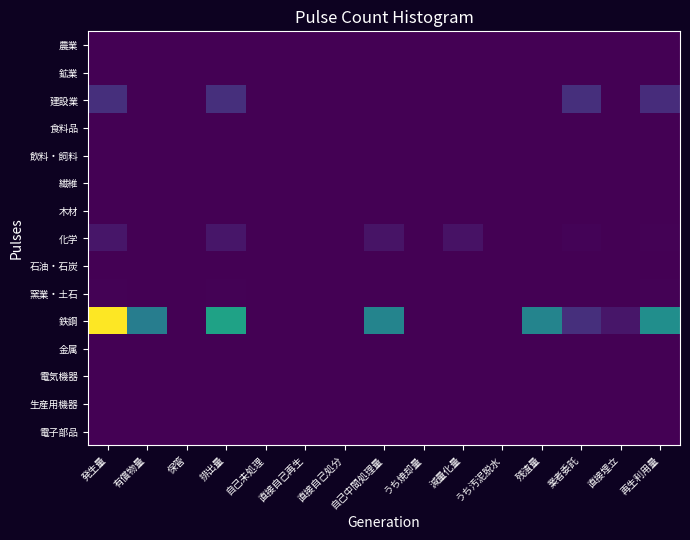

Reading right to left, list all the values displayed in this chart.

農業: 再生利用量=0.0	直接埋立=0.0	業者委託=0.0	残渣量=0.0	うち汚泥脱水=0.0	減量化量=0.0	うち焼却量=0.0	自己中間処理量=0.0	直接自己処分=0.0	直接自己再生=0.0	自己未処理=6.3	排出量=6.3	保管=0.0	有償物量=0.0	発生量=6.3
鉱業: 再生利用量=0.0	直接埋立=0.0	業者委託=0.0	残渣量=0.0	うち汚泥脱水=0.0	減量化量=0.0	うち焼却量=0.0	自己中間処理量=0.0	直接自己処分=0.0	直接自己再生=0.0	自己未処理=0.0	排出量=0.0	保管=0.0	有償物量=0.0	発生量=0.0
建設業: 再生利用量=214.1	直接埋立=4.3	業者委託=223.7	残渣量=2.3	うち汚泥脱水=0.0	減量化量=0.2	うち焼却量=0.0	自己中間処理量=2.6	直接自己処分=0.0	直接自己再生=0.0	自己未処理=0.0	排出量=226.2	保管=0.0	有償物量=0.0	発生量=226.2
食料品: 再生利用量=1.8	直接埋立=0.0	業者委託=2.3	残渣量=0.0	うち汚泥脱水=0.0	減量化量=0.0	うち焼却量=0.0	自己中間処理量=0.0	直接自己処分=0.0	直接自己再生=0.0	自己未処理=0.0	排出量=2.3	保管=0.0	有償物量=0.0	発生量=2.3
飲料・飼料: 再生利用量=0.0	直接埋立=0.0	業者委託=0.0	残渣量=0.0	うち汚泥脱水=0.0	減量化量=0.0	うち焼却量=0.0	自己中間処理量=0.0	直接自己処分=0.0	直接自己再生=0.0	自己未処理=0.0	排出量=0.0	保管=0.0	有償物量=0.0	発生量=0.0
繊維: 再生利用量=0.6	直接埋立=0.0	業者委託=0.6	残渣量=0.6	うち汚泥脱水=0.0	減量化量=5.1	うち焼却量=0.0	自己中間処理量=5.7	直接自己処分=0.0	直接自己再生=0.0	自己未処理=0.0	排出量=5.7	保管=0.0	有償物量=0.0	発生量=5.7
木材: 再生利用量=0.2	直接埋立=0.0	業者委託=0.3	残渣量=0.0	うち汚泥脱水=0.0	減量化量=0.0	うち焼却量=0.0	自己中間処理量=0.0	直接自己処分=0.0	直接自己再生=0.0	自己未処理=0.0	排出量=0.3	保管=0.0	有償物量=0.0	発生量=0.3
化学: 再生利用量=6.9	直接埋立=0.4	業者委託=16.6	残渣量=2.0	うち汚泥脱水=0.0	減量化量=83.0	うち焼却量=0.0	自己中間処理量=85.0	直接自己処分=0.0	直接自己再生=0.0	自己未処理=1.5	排出量=101.1	保管=0.0	有償物量=0.0	発生量=101.1
石油・石炭: 再生利用量=0.8	直接埋立=0.0	業者委託=0.8	残渣量=0.0	うち汚泥脱水=0.0	減量化量=0.0	うち焼却量=0.0	自己中間処理量=0.0	直接自己処分=0.0	直接自己再生=0.0	自己未処理=0.0	排出量=0.8	保管=0.0	有償物量=0.0	発生量=0.8
窯業・土石: 再生利用量=7.1	直接埋立=0.9	業者委託=3.1	残渣量=0.0	うち汚泥脱水=0.0	減量化量=0.0	うち焼却量=0.0	自己中間処理量=0.0	直接自己処分=0.0	直接自己再生=0.0	自己未処理=4.9	排出量=8.0	保管=0.0	有償物量=0.0	発生量=8.0
鉄鋼: 再生利用量=821.2	直接埋立=102.0	業者委託=224.5	残渣量=749.8	うち汚泥脱水=0.0	減量化量=0.0	うち焼却量=0.0	自己中間処理量=749.8	直接自己処分=0.0	直接自己再生=0.0	自己未処理=0.4	排出量=957.6	保管=0.0	有償物量=705.6	発生量=1663.2
金属: 再生利用量=0.0	直接埋立=0.0	業者委託=0.1	残渣量=0.0	うち汚泥脱水=0.0	減量化量=0.0	うち焼却量=0.0	自己中間処理量=0.0	直接自己処分=0.0	直接自己再生=0.0	自己未処理=0.0	排出量=0.1	保管=0.0	有償物量=0.0	発生量=0.1
電気機器: 再生利用量=0.3	直接埋立=0.0	業者委託=0.5	残渣量=0.0	うち汚泥脱水=0.0	減量化量=0.0	うち焼却量=0.0	自己中間処理量=0.0	直接自己処分=0.0	直接自己再生=0.0	自己未処理=0.0	排出量=0.5	保管=0.0	有償物量=0.0	発生量=0.5
生産用機器: 再生利用量=0.1	直接埋立=0.0	業者委託=0.1	残渣量=0.0	うち汚泥脱水=0.0	減量化量=0.0	うち焼却量=0.0	自己中間処理量=0.0	直接自己処分=0.0	直接自己再生=0.0	自己未処理=0.0	排出量=0.1	保管=0.0	有償物量=0.0	発生量=0.1
電子部品: 再生利用量=0.1	直接埋立=0.0	業者委託=0.1	残渣量=0.0	うち汚泥脱水=0.0	減量化量=0.0	うち焼却量=0.0	自己中間処理量=0.0	直接自己処分=0.0	直接自己再生=0.0	自己未処理=0.0	排出量=0.1	保管=0.0	有償物量=0.0	発生量=0.1